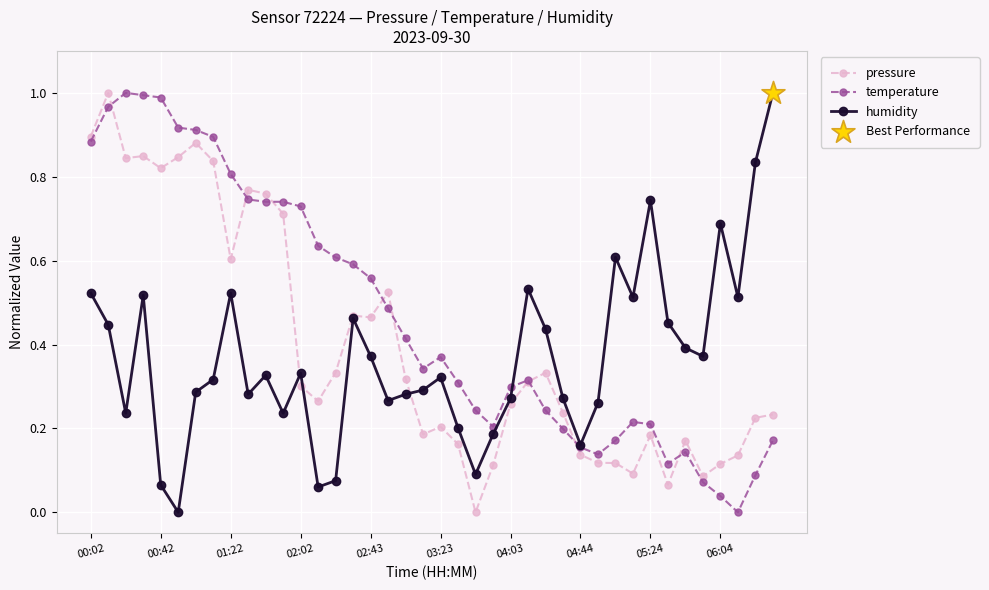

Which series has the largest total across all categories?

temperature